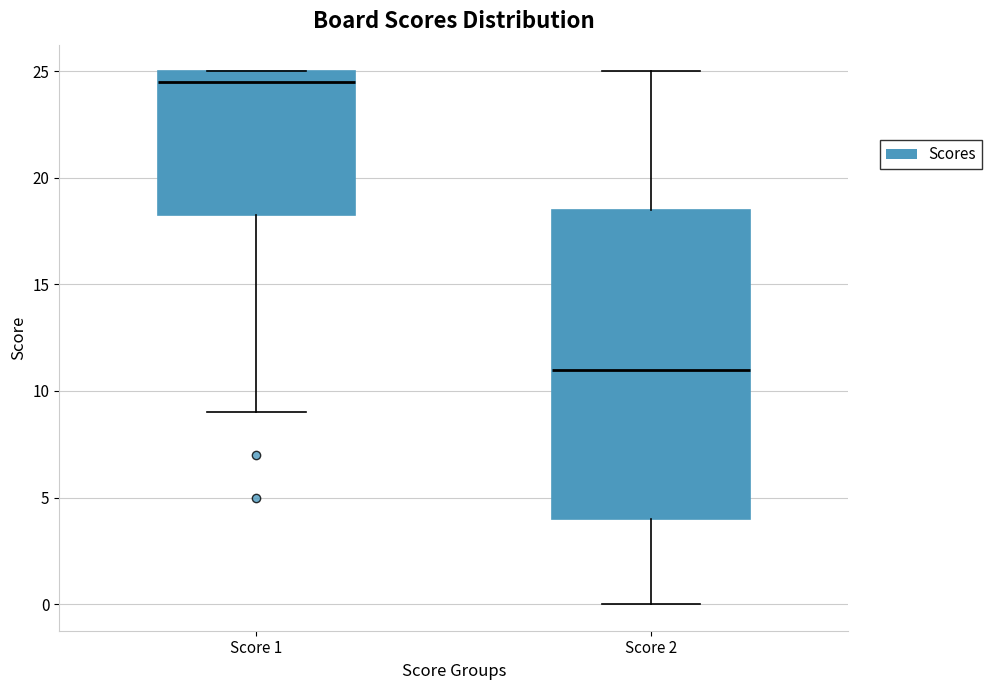

Where is the lower edge of the box for Score 1 on the y-axis? The values are not printed on the chart, so give them approximately, as read against the axis.

18.5